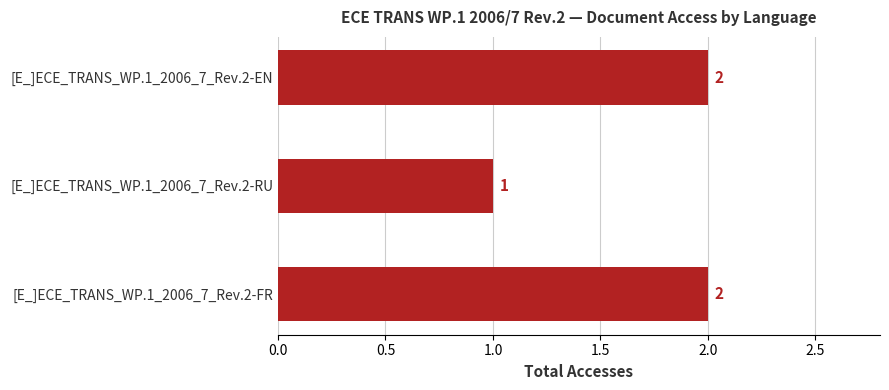

Reading bottom to top, transcribe all the data shown in this chart.

[E_]ECE_TRANS_WP.1_2006_7_Rev.2-FR=2	[E_]ECE_TRANS_WP.1_2006_7_Rev.2-RU=1	[E_]ECE_TRANS_WP.1_2006_7_Rev.2-EN=2